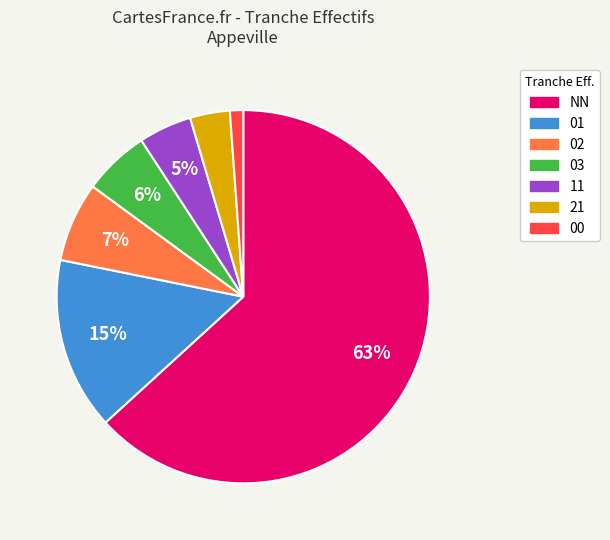

Is there any slice that represents more than half of the pie?

Yes